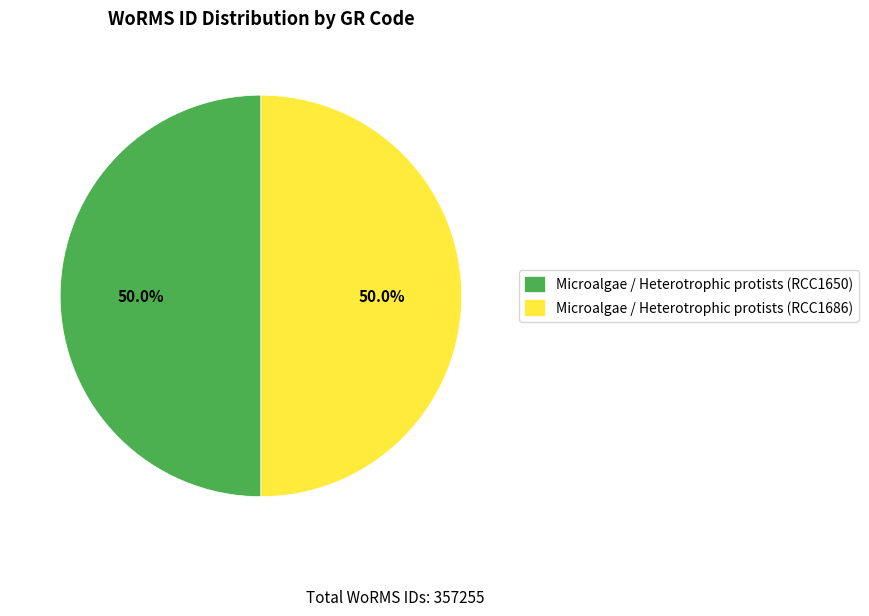

Do Microalgae / Heterotrophic protists (RCC1650) and Microalgae / Heterotrophic protists (RCC1686) together represent more than half of the pie?

Yes